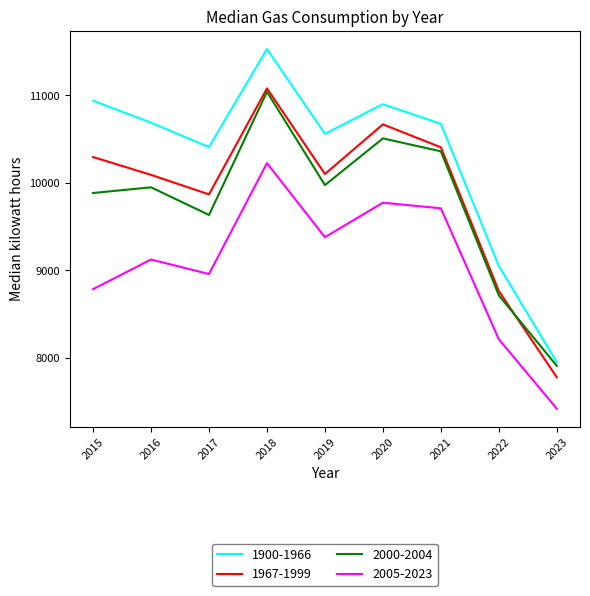

What is the sum of the 2005-2023 values at 2016 and 2019?

18505